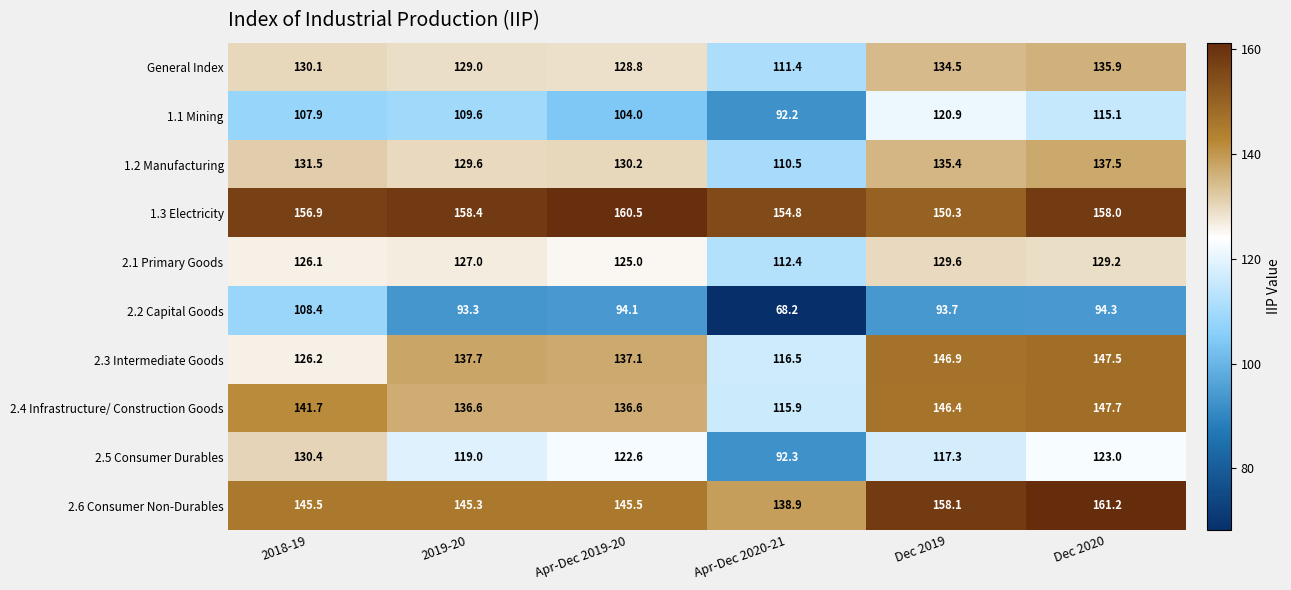

At which label is 2.3 Intermediate Goods closest to 132?

Apr-Dec 2019-20